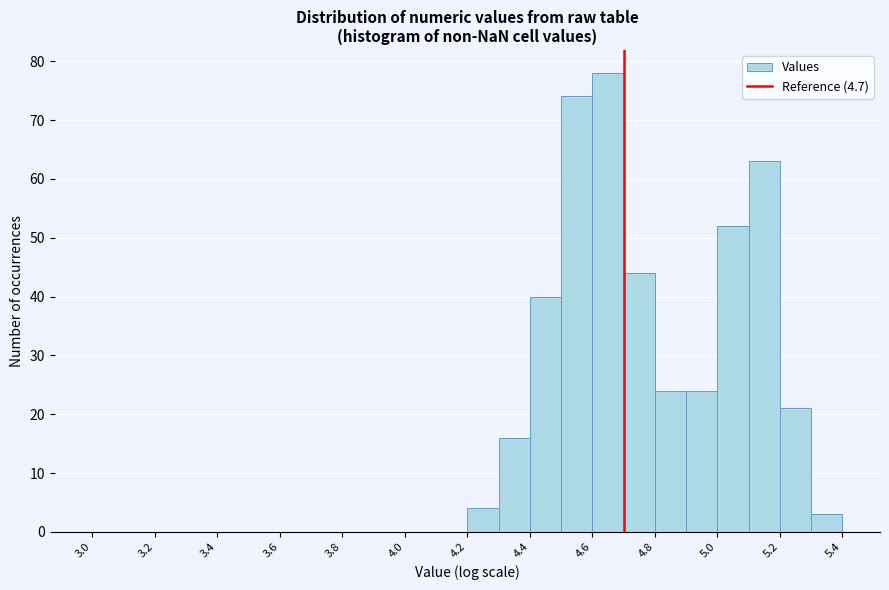

Reading left to right, list every bar in this chart as the range it spans on the x-axis followed by its height. The values are not printed on the chart, so give them approximately, as read against the axis.

3.0 to 3.1: 0
3.1 to 3.2: 0
3.2 to 3.3: 0
3.3 to 3.4: 0
3.4 to 3.5: 0
3.5 to 3.6: 0
3.6 to 3.7: 0
3.7 to 3.8: 0
3.8 to 3.9: 0
3.9 to 4.0: 0
4.0 to 4.1: 0
4.1 to 4.2: 0
4.2 to 4.3: 4
4.3 to 4.4: 16
4.4 to 4.5: 40
4.5 to 4.6: 74
4.6 to 4.7: 78
4.7 to 4.8: 44
4.8 to 4.9: 24
4.9 to 5.0: 24
5.0 to 5.1: 52
5.1 to 5.2: 63
5.2 to 5.3: 21
5.3 to 5.4: 3